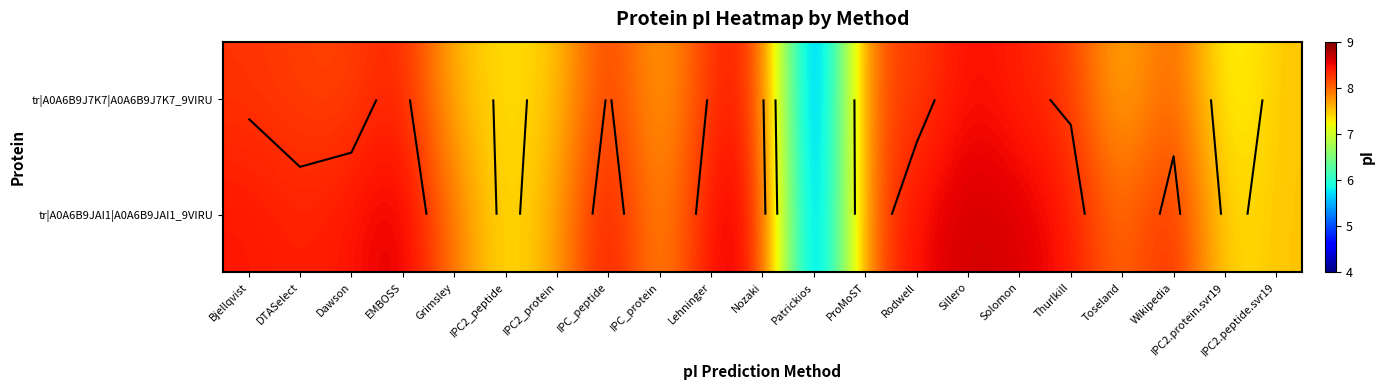

What is the highest value of the tr|A0A6B9JAI1|A0A6B9JAI1_9VIRU series?

8.7